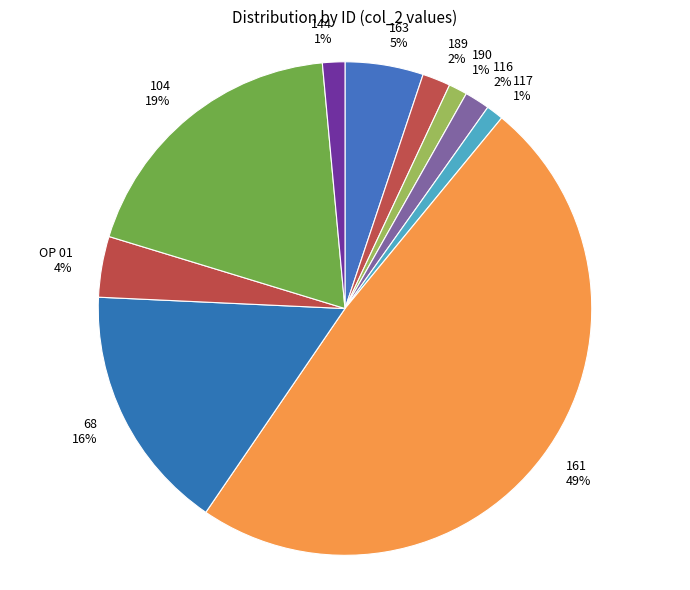

Count the number of slices in the pie.

10